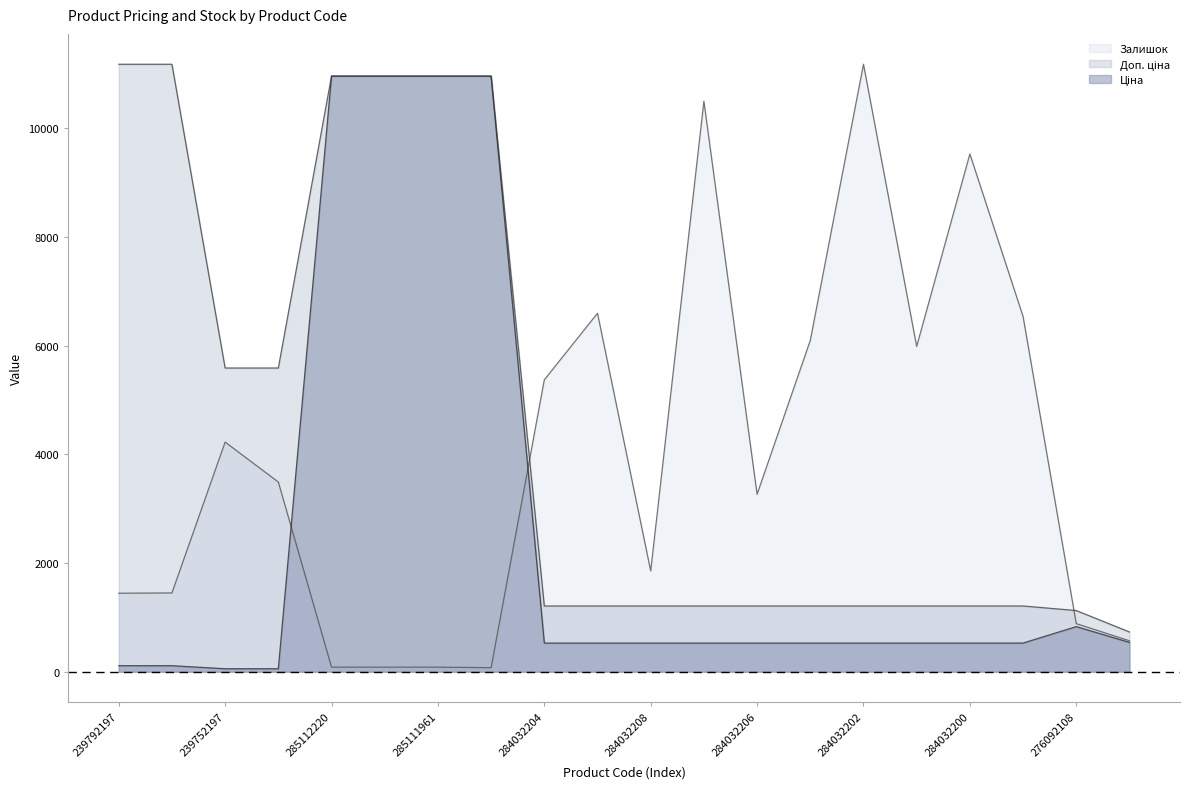

Count the number of categories in the chart.

20